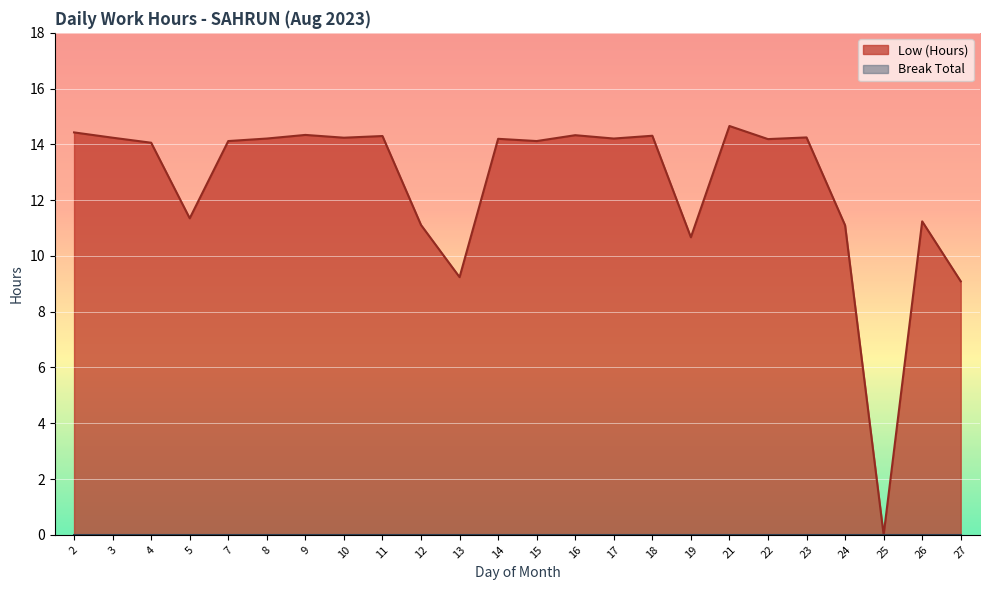

At which category does the data reach its first local peak?

9